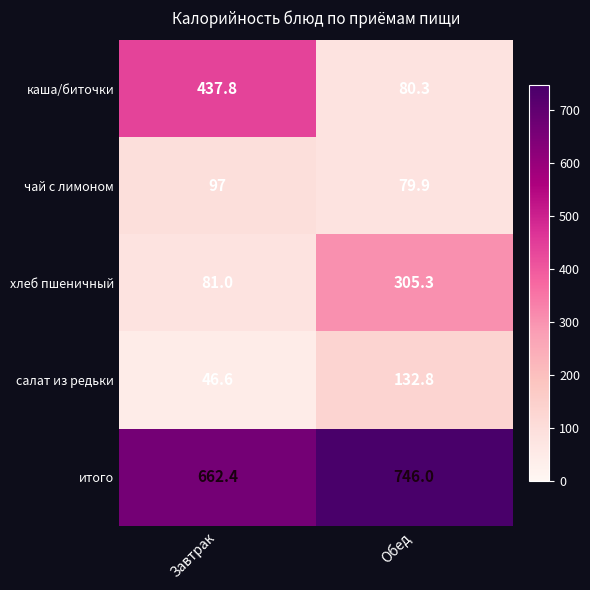

At which label does хлеб пшеничный first exceed 305?

Обед